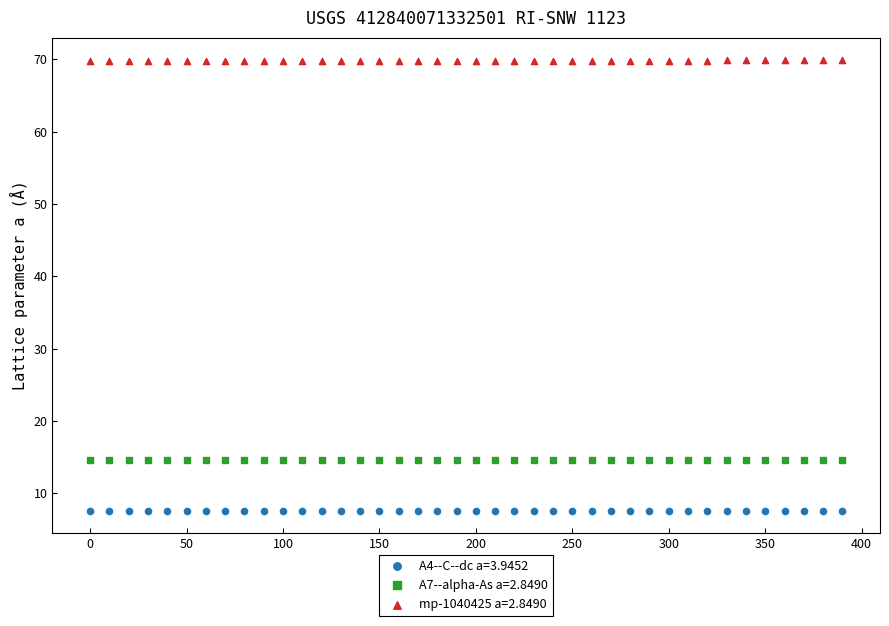

Across all data points, what is the range of X values (max minus min)?

390.0